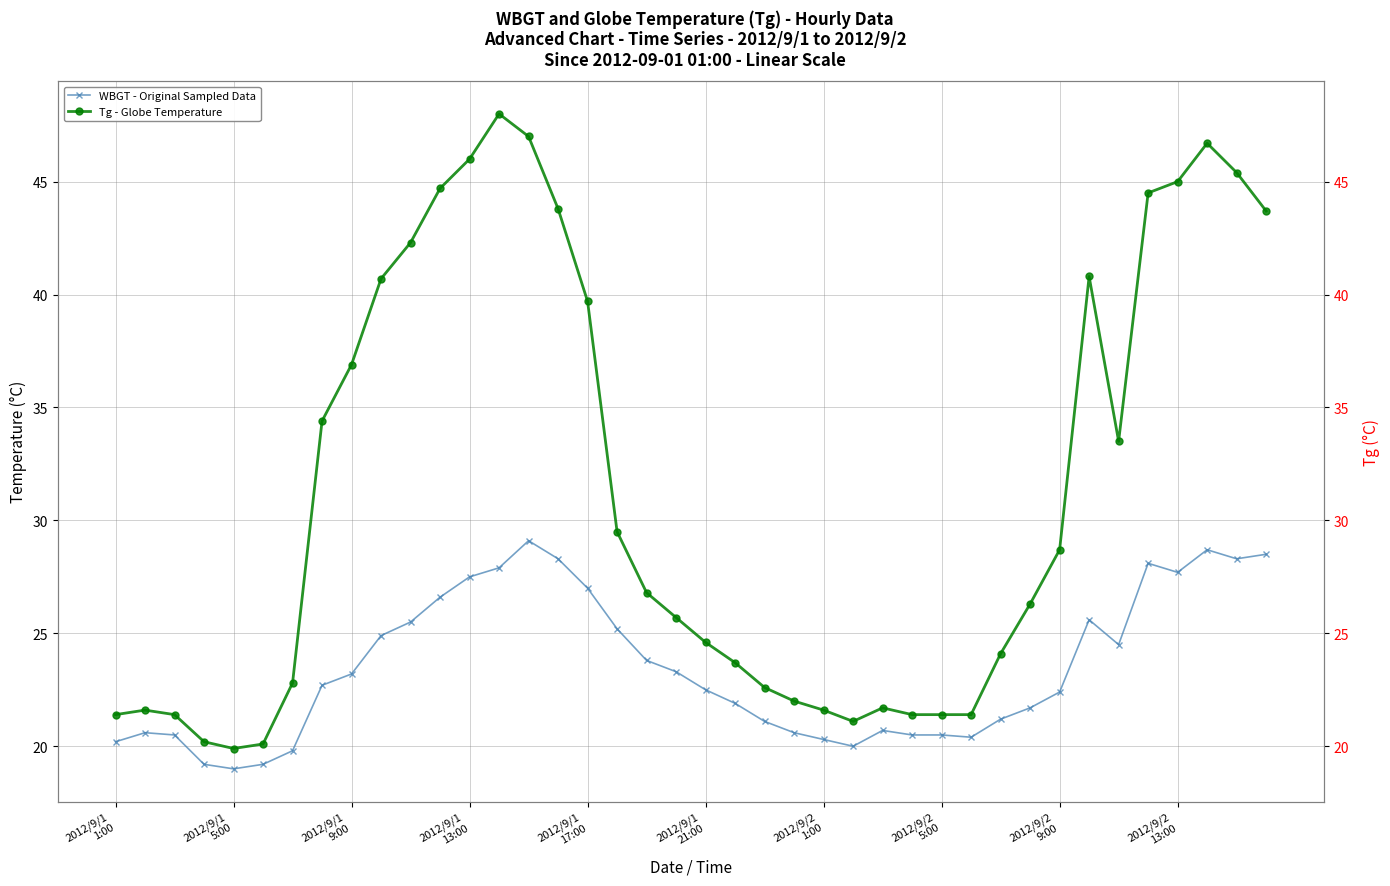

What are all the series names shown in the legend?

WBGT - Original Sampled Data, Tg - Globe Temperature